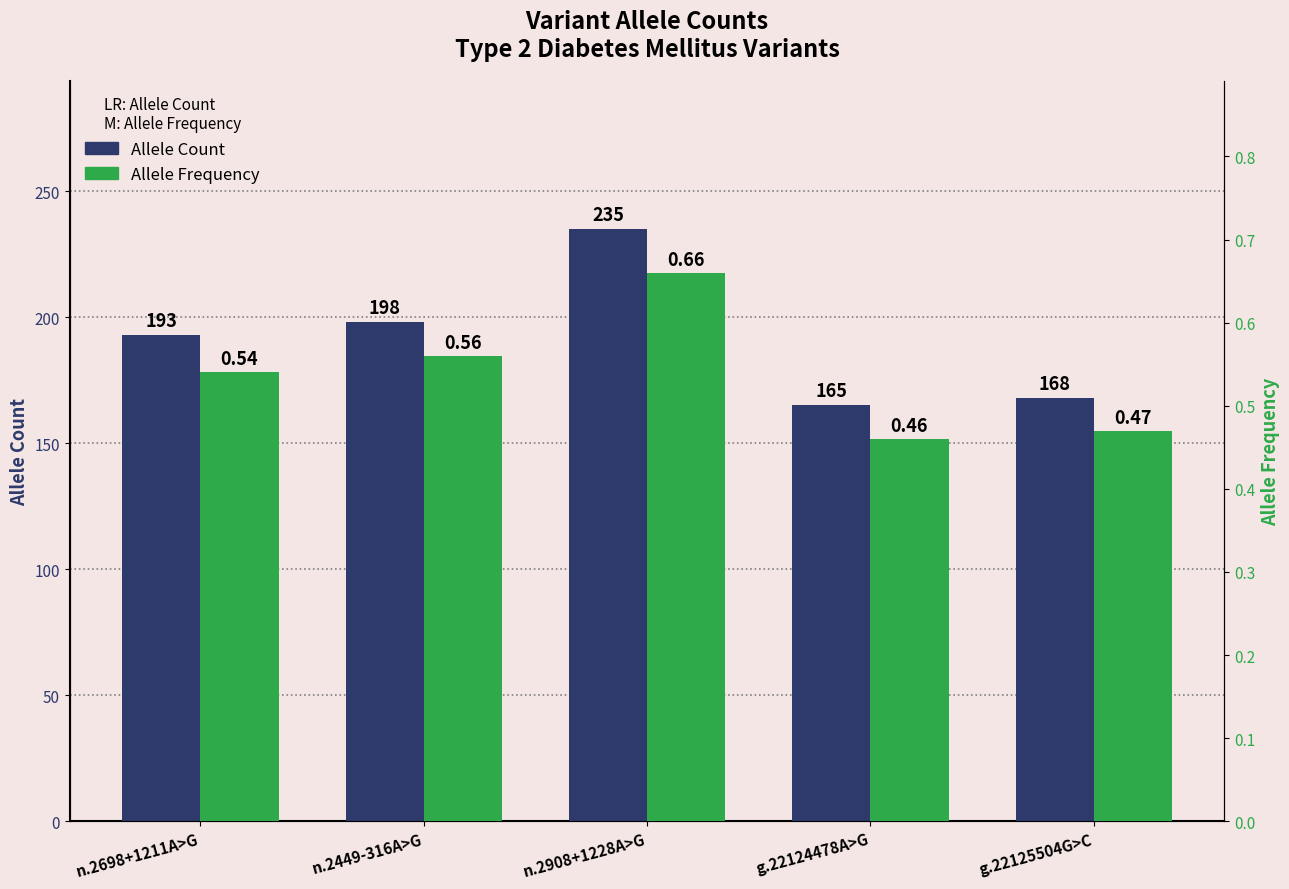

What is the difference between the second highest and second lowest values in the Allele Count series?

30.0